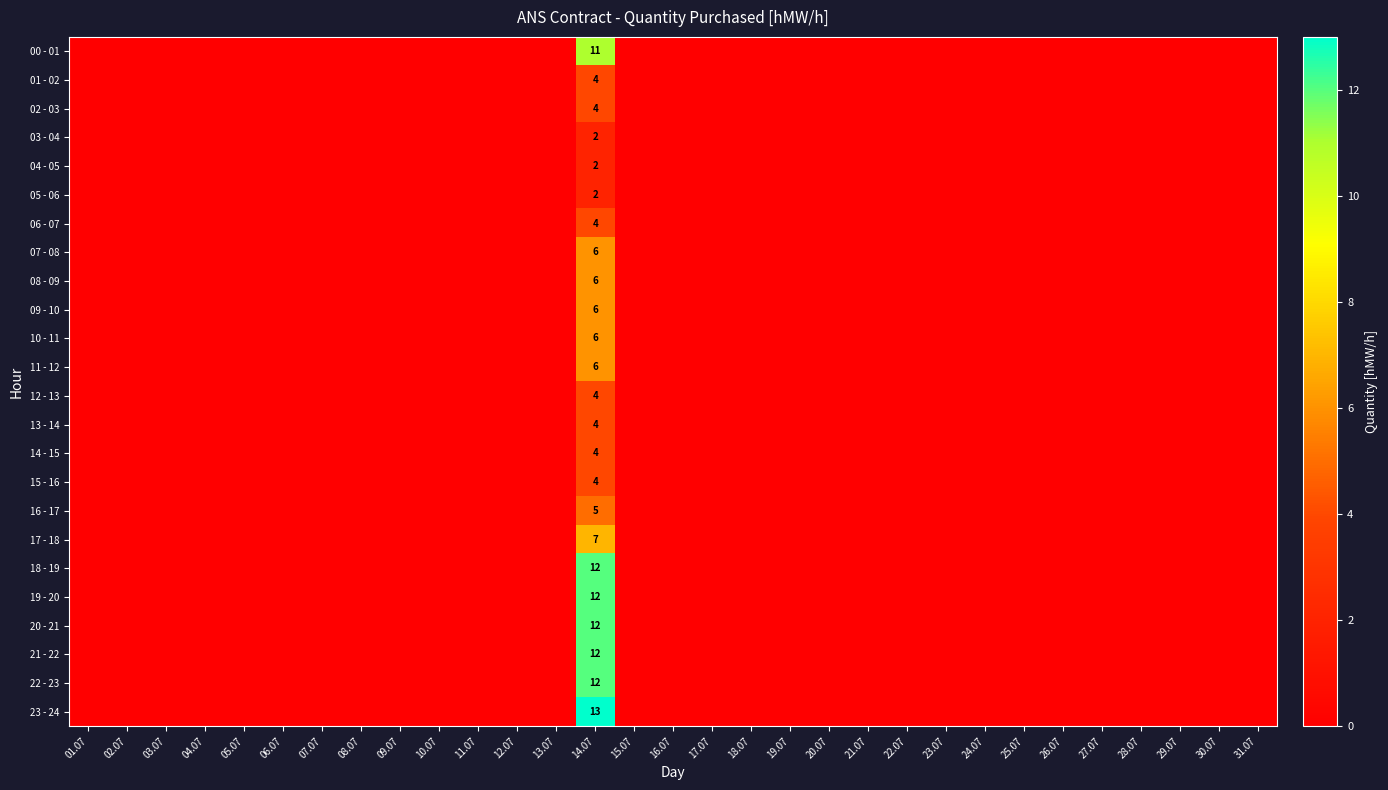

True or false: 14 - 15 has a value of -2 at 29.07.

False